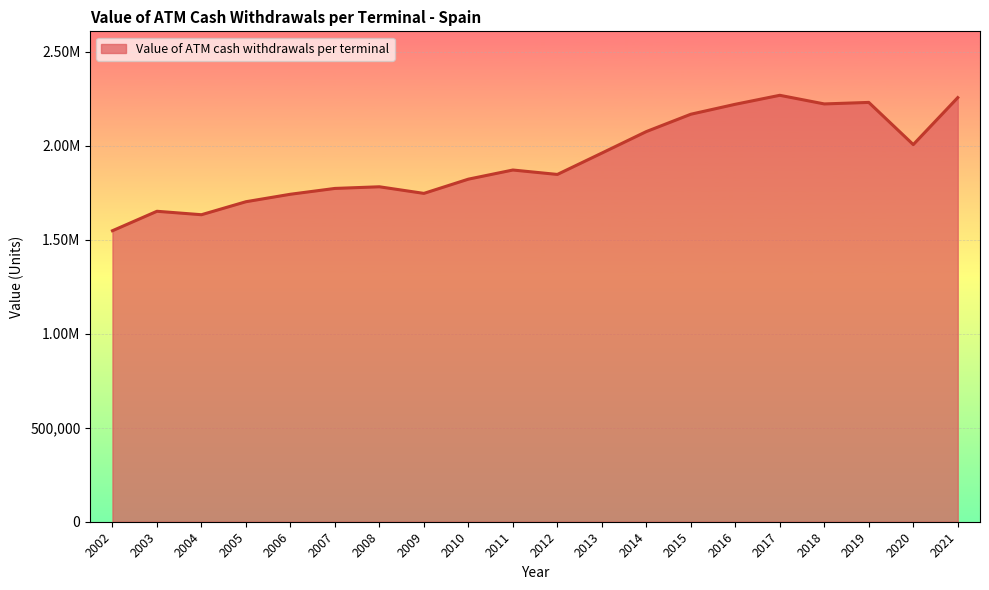

Is it true that the value at 2008 is 369752.5?

False